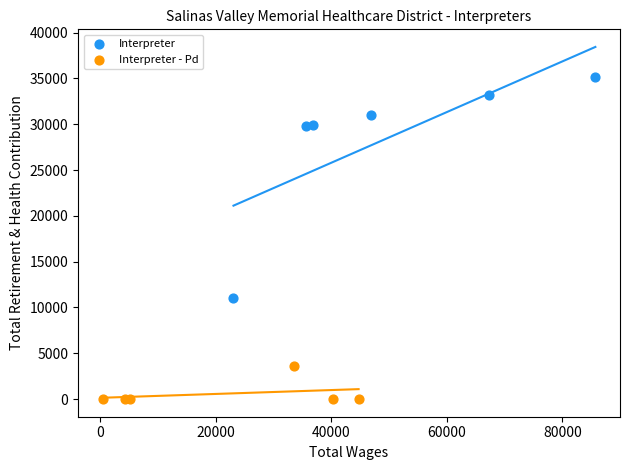

Which series reaches the minimum Y coordinate?

Interpreter - Pd